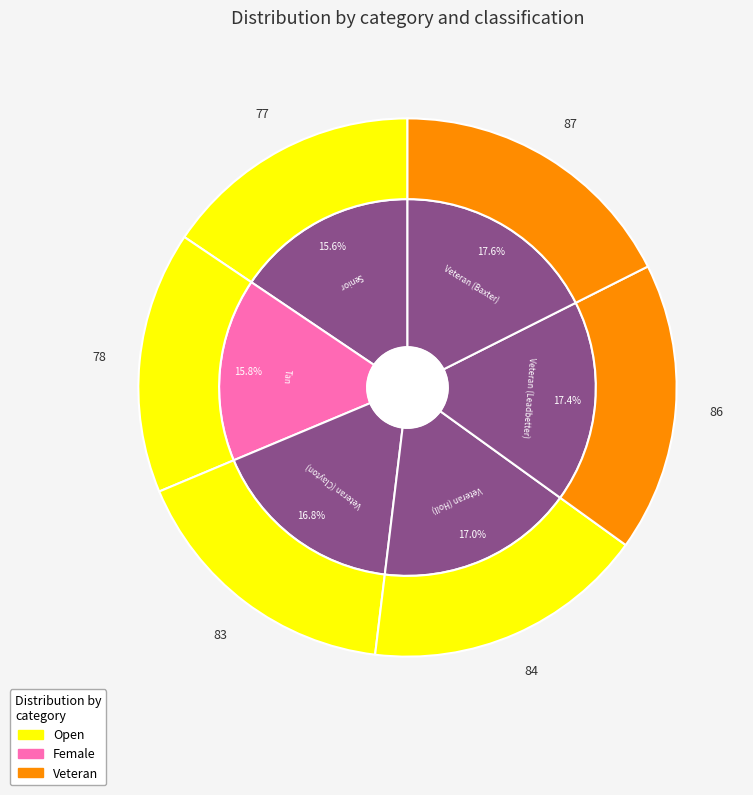

What is the largest slice in the pie chart?

Veteran (Baxter)